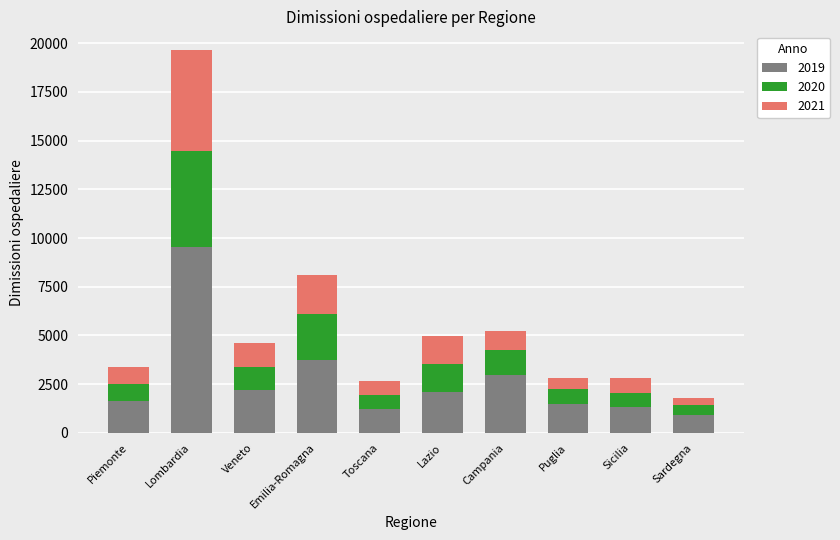

How many series are shown in this chart?

3